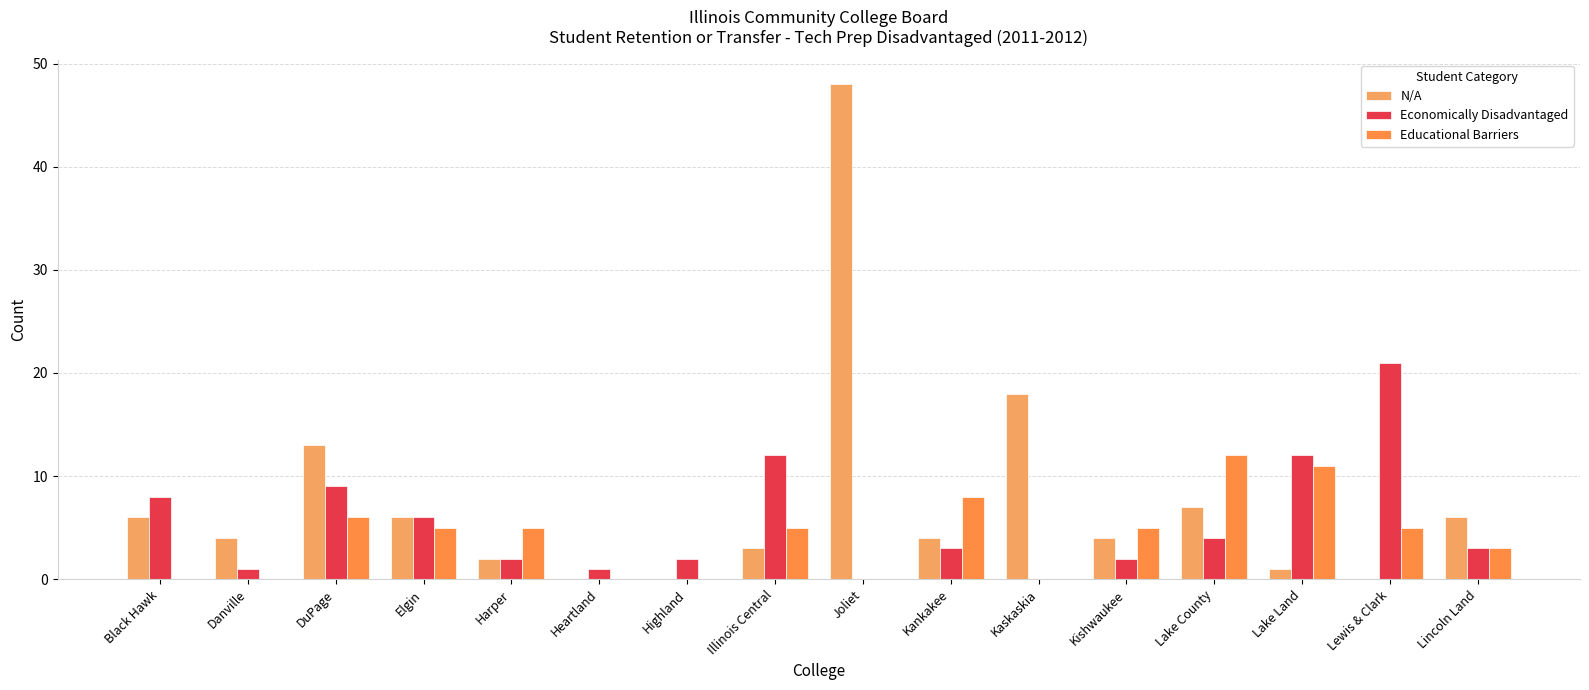

Reading right to left, extract all data points from this chart.

N/A: 6	0	1	7	4	18	4	48	3	0	0	2	6	13	4	6
Economically Disadvantaged: 3	21	12	4	2	0	3	0	12	2	1	2	6	9	1	8
Educational Barriers: 3	5	11	12	5	0	8	0	5	0	0	5	5	6	0	0